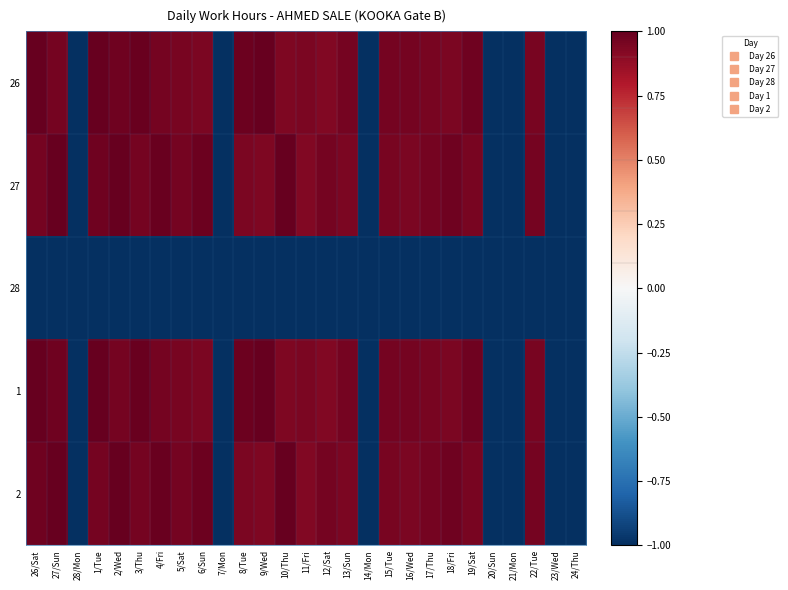

Which series has the largest total across all categories?

27